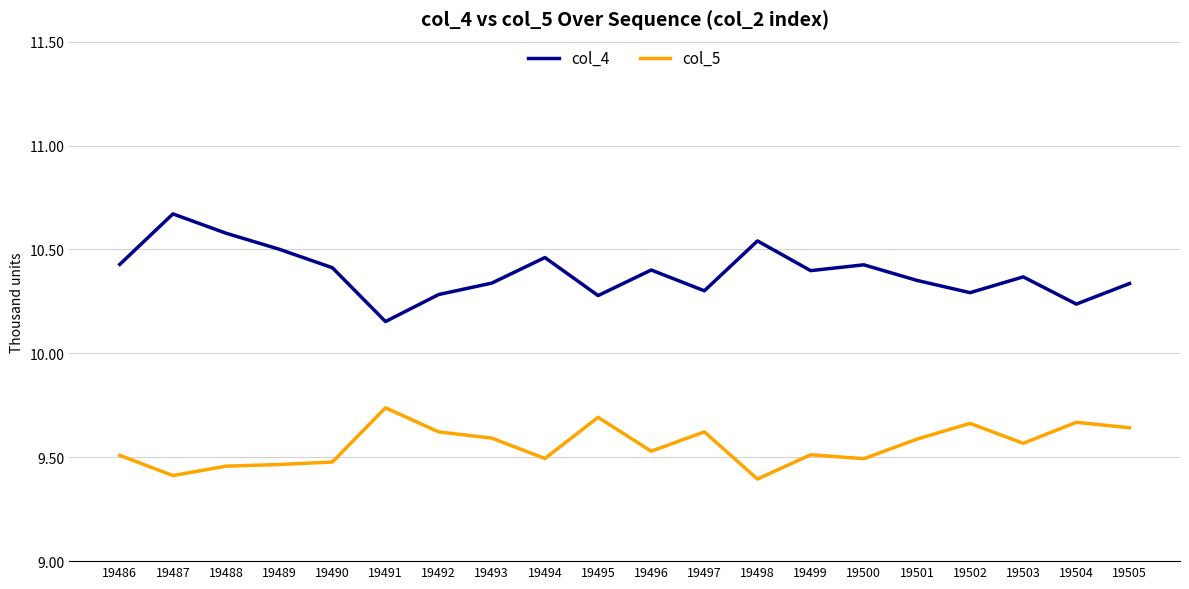

Read the col_5 value at 19497, to the nearest 5.

9620